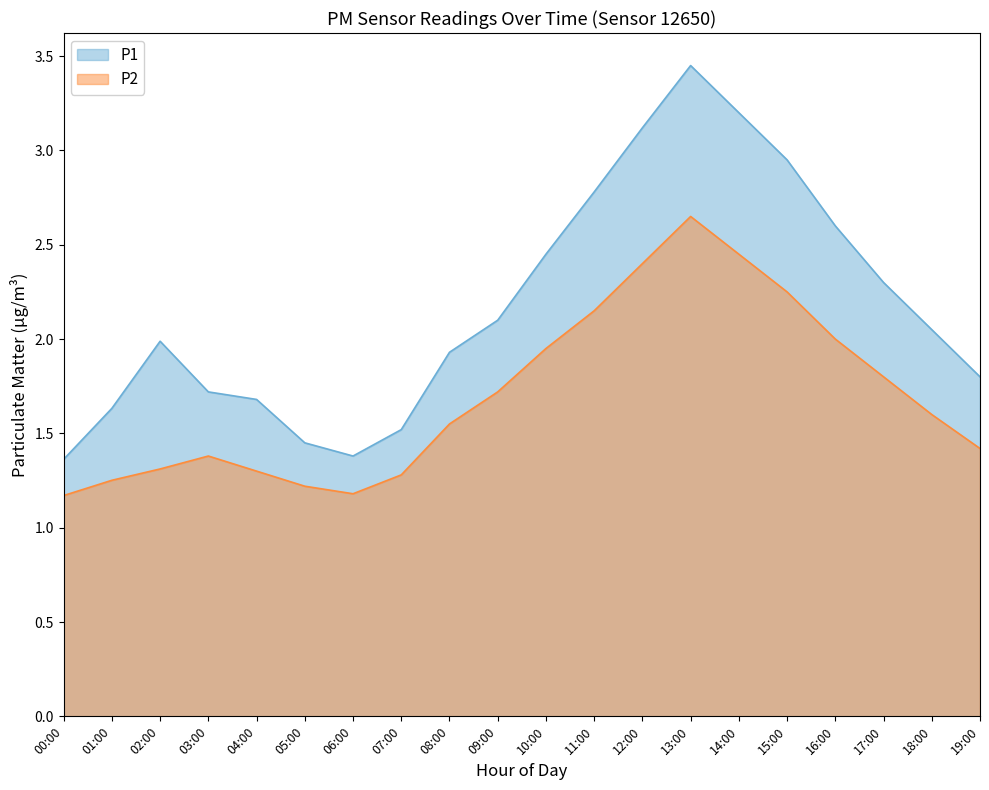

What is the difference between the maximum and minimum values in the P2 series?

1.5